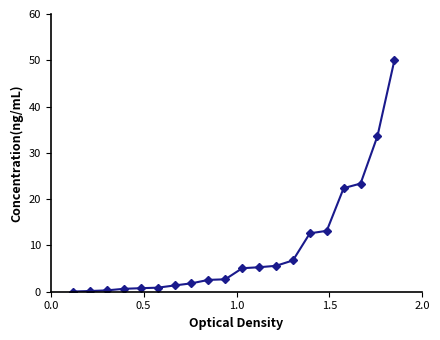

What is the value of the 16th point from the left?

13.2